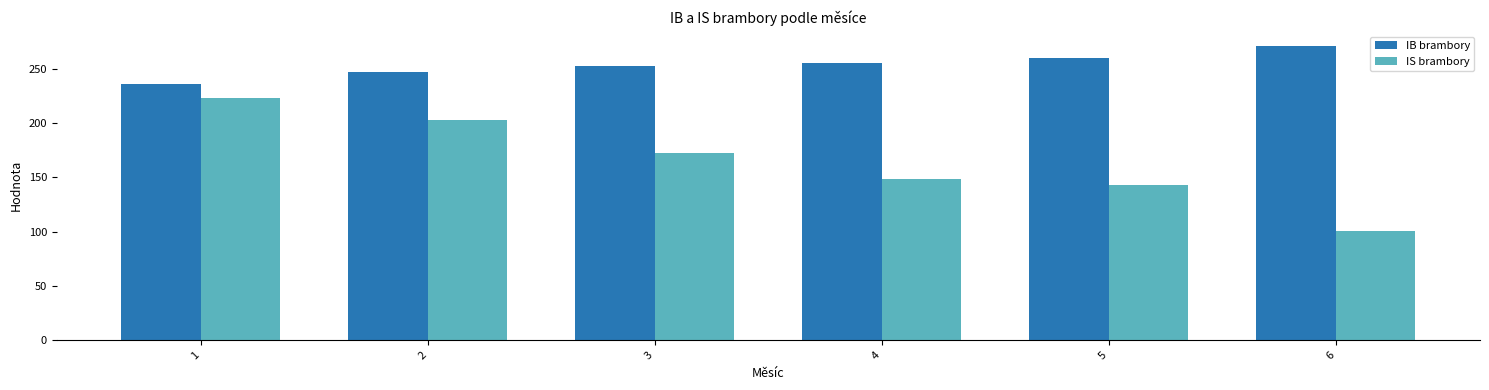

At which label does IS brambory first exceed 172?

1